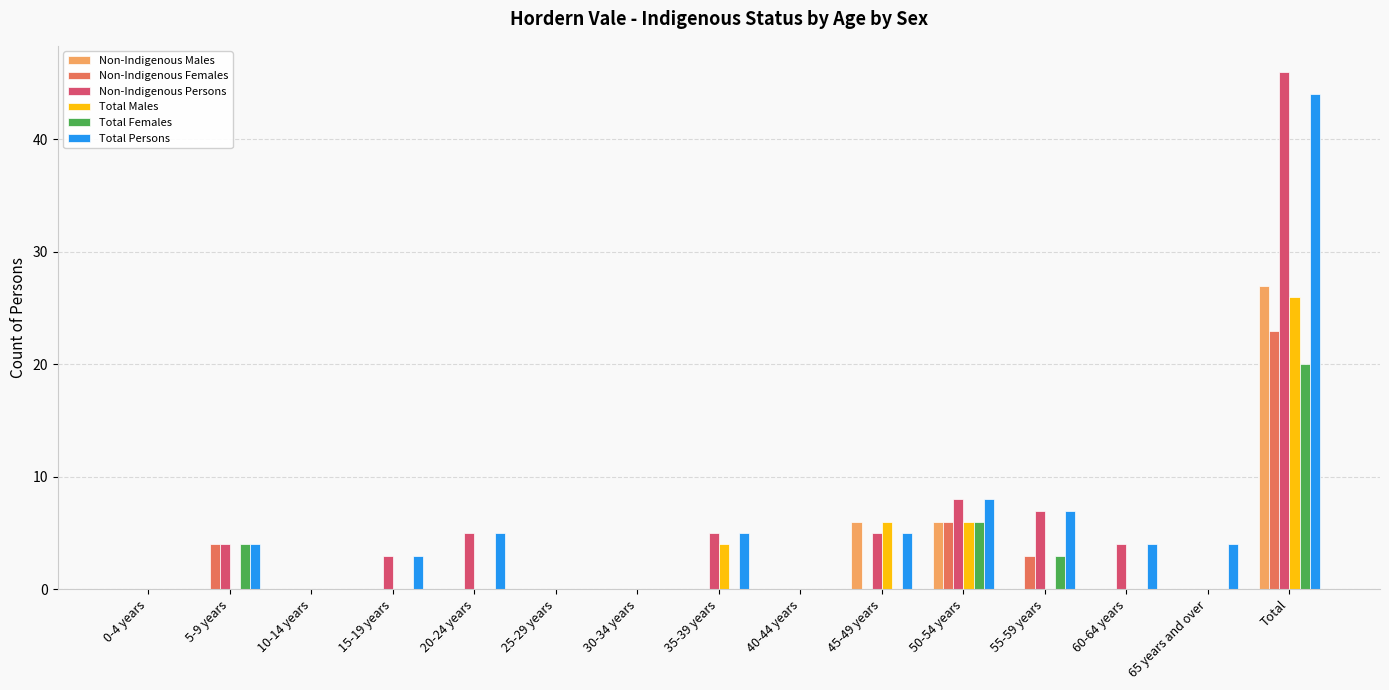

Is the value of Non-Indigenous Males at 25-29 years greater than the value of Non-Indigenous Persons at 55-59 years?

No